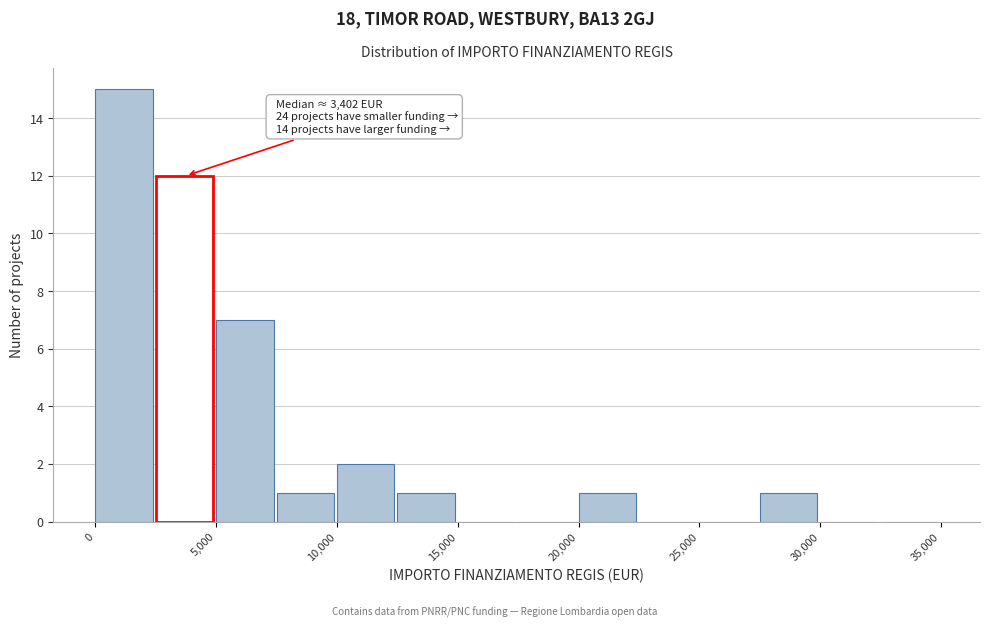

Over which range of the x-axis is the bar tallest?

0 to 2500